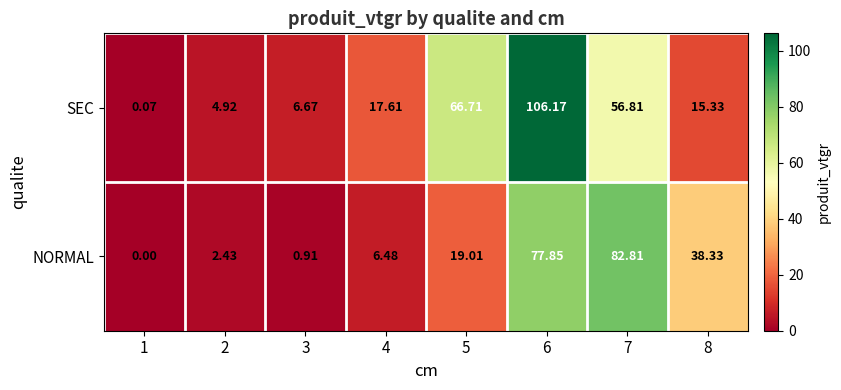

Between 1 and 7, which series saw the biggest shift?

NORMAL